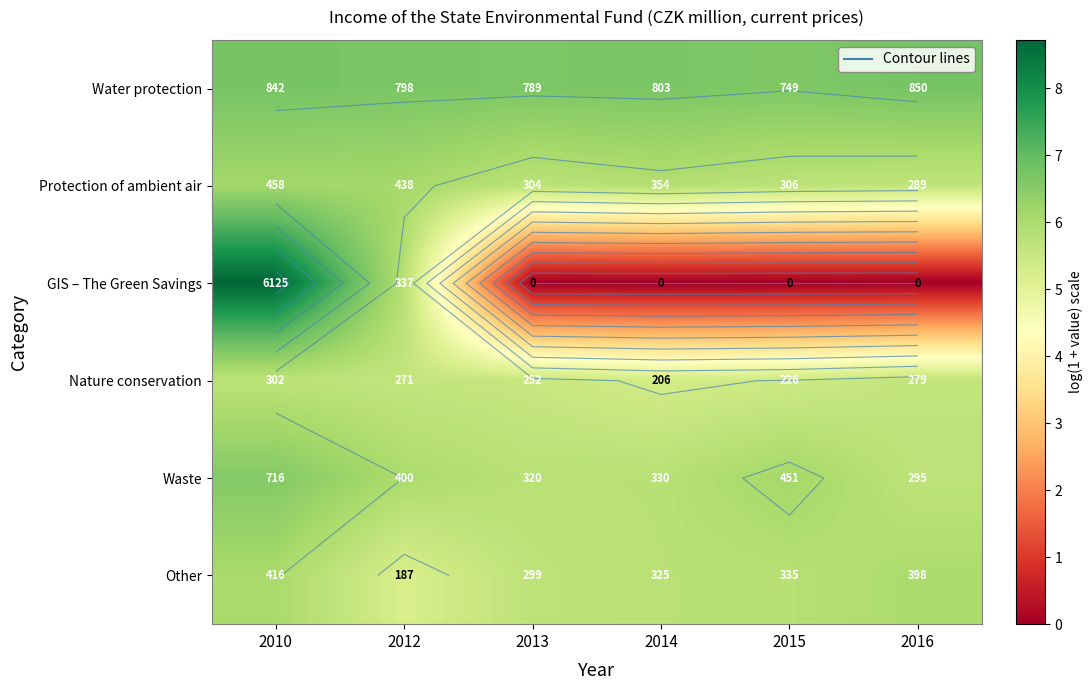

At how many categories does at least one series exceed 0?

6